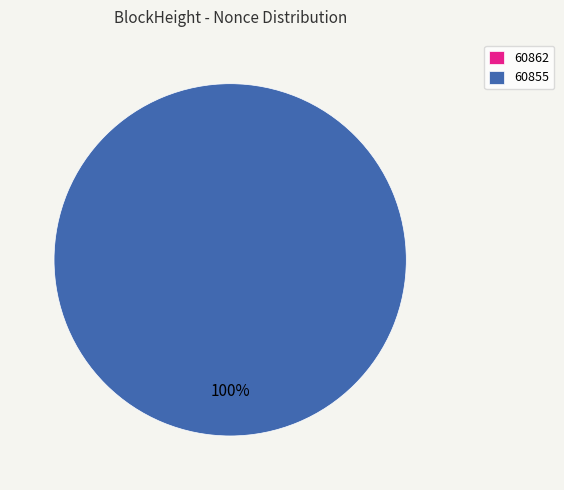

To the nearest percent, what is the average slice percentage?

50%